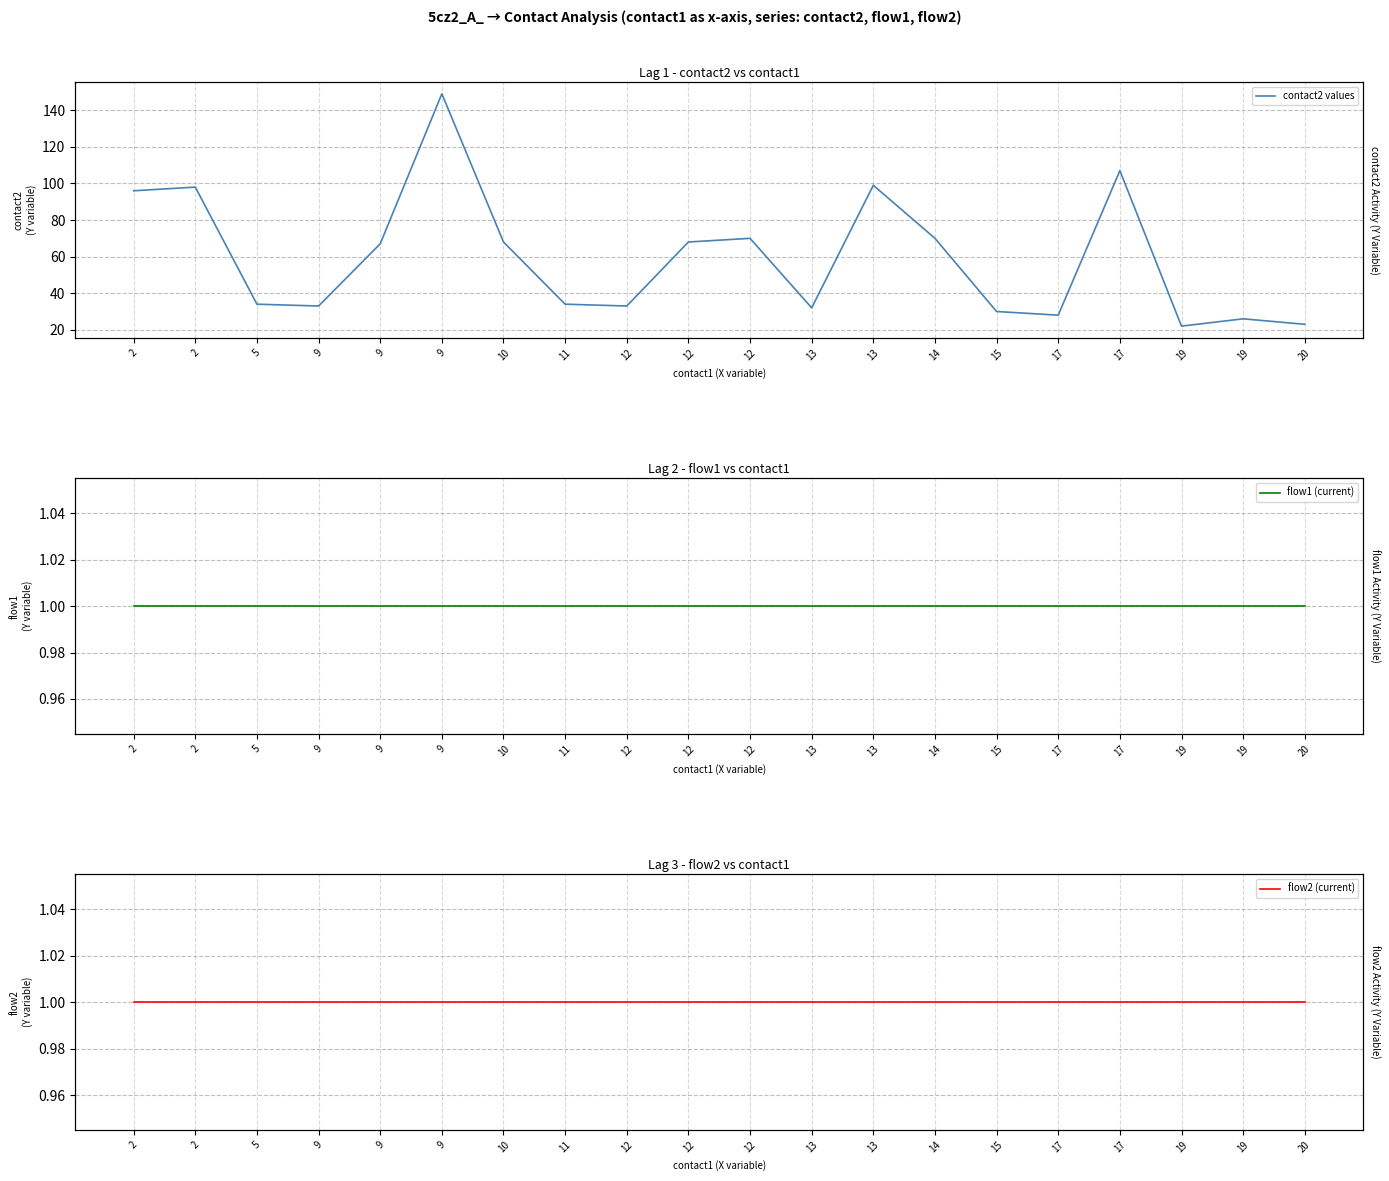

At which label is flow1 (current) closest to 1?

2